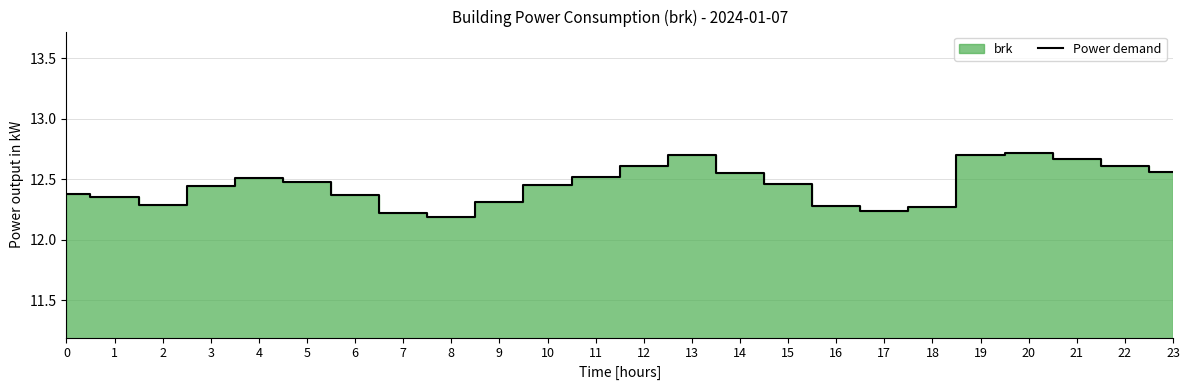

List the labels in order of value, largest first.

20, 13, 19, 21, 12, 22, 23, 14, 11, 4, 5, 15, 10, 3, 0, 6, 1, 9, 2, 16, 18, 17, 7, 8